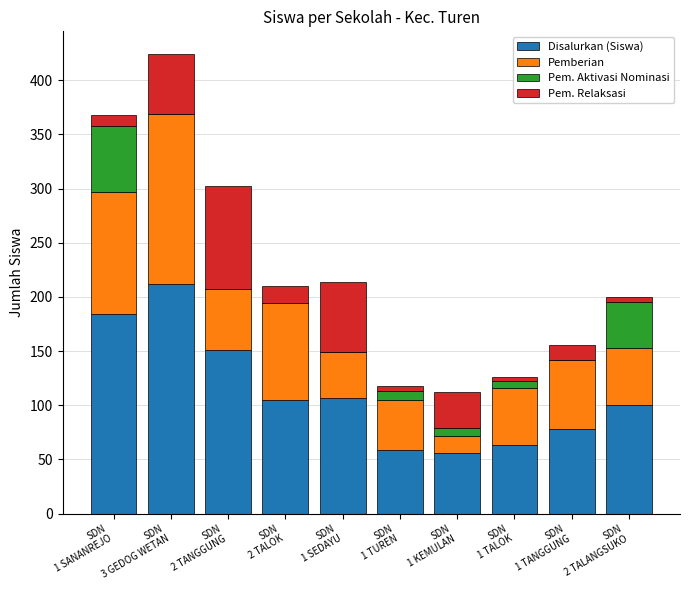

What is the highest value of the Disalurkan (Siswa) series?

212